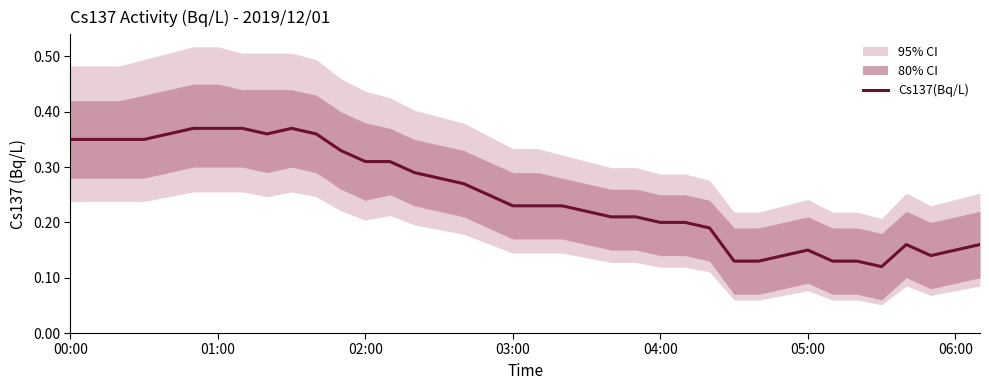

Between 19 and 17, which is larger?

17